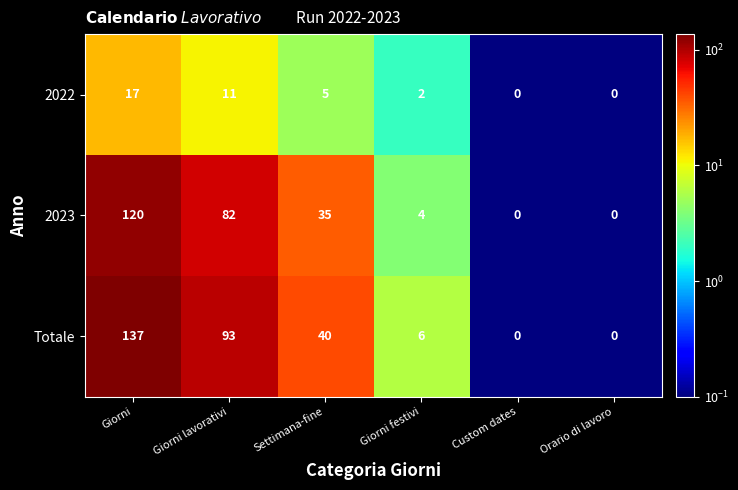

Reading left to right, what are all the values shown in this chart?

2022: Giorni=17	Giorni lavorativi=11	Settimana-fine=5	Giorni festivi=2	Custom dates=0	Orario di lavoro=0
2023: Giorni=120	Giorni lavorativi=82	Settimana-fine=35	Giorni festivi=4	Custom dates=0	Orario di lavoro=0
Totale: Giorni=137	Giorni lavorativi=93	Settimana-fine=40	Giorni festivi=6	Custom dates=0	Orario di lavoro=0